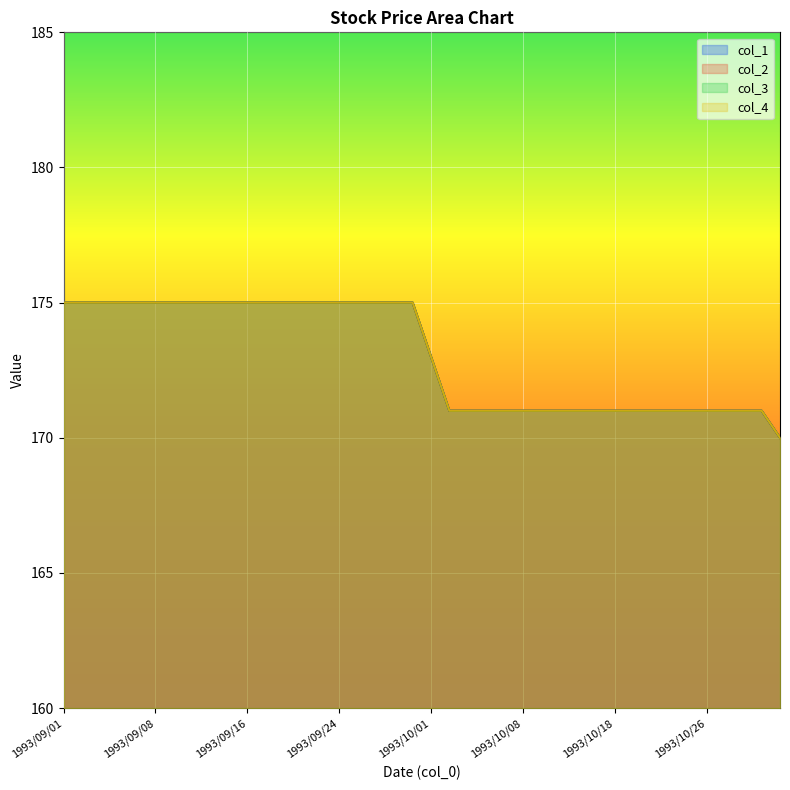

The col_3 series shows 74 at 1993/10/06. True or false?

False